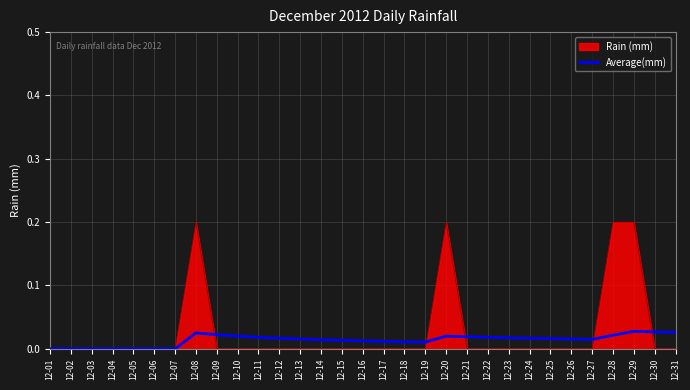

Between 12-17 and 12-20, which series saw the biggest shift?

Rain (mm)